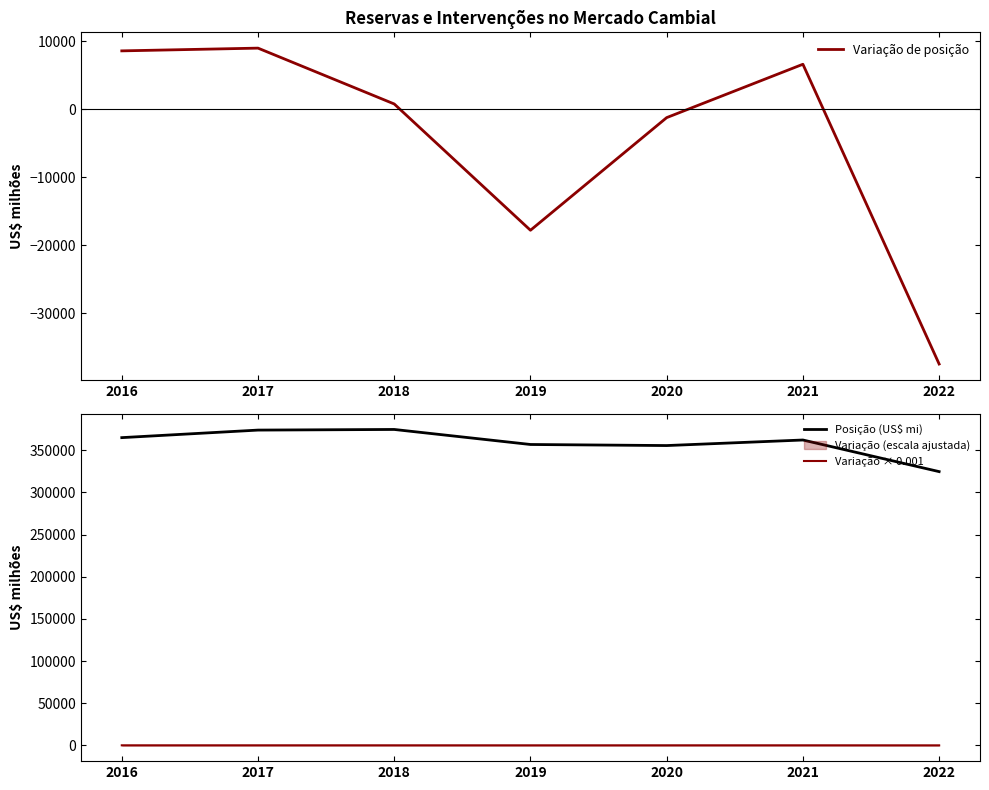

How many positive values does the Variação de posição series have?

4